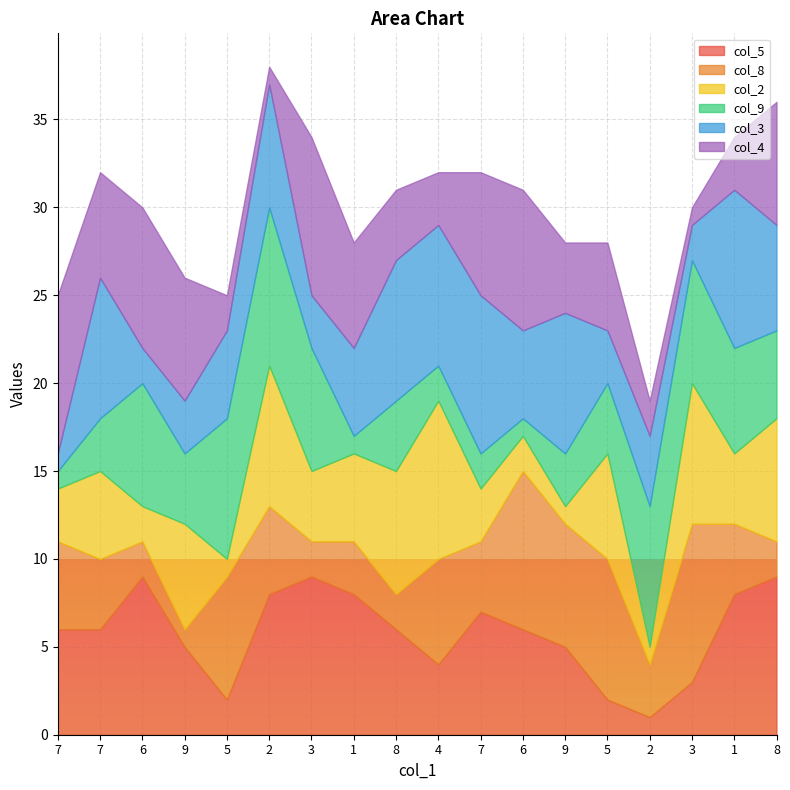

Which series changed the most between 3 and 8?

col_2